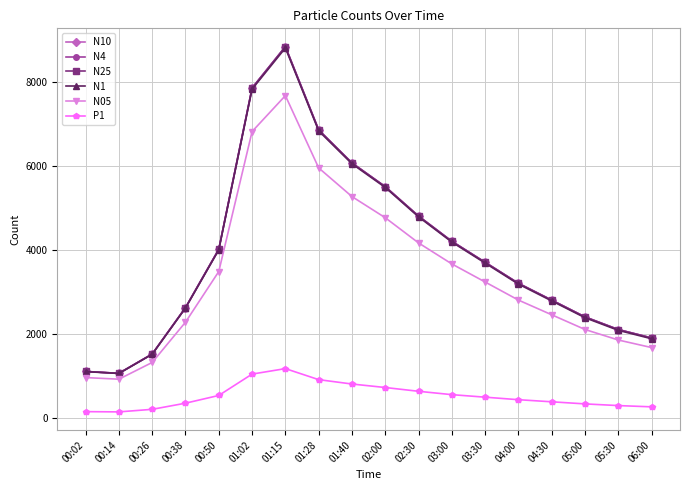

What value does the P1 series have at 05:00?

330.0